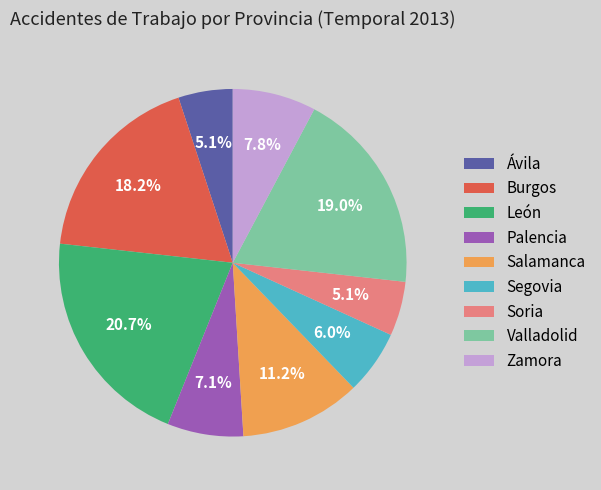

To the nearest percent, what is the average slice percentage?

11%